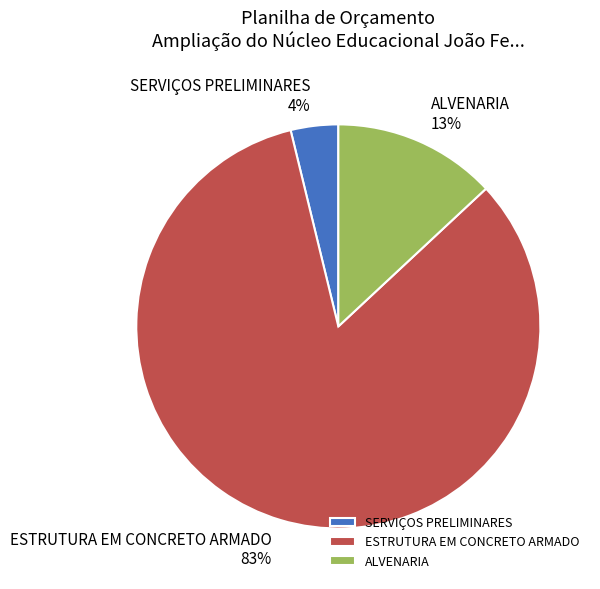

To the nearest percent, what portion does SERVIÇOS PRELIMINARES represent?

4%